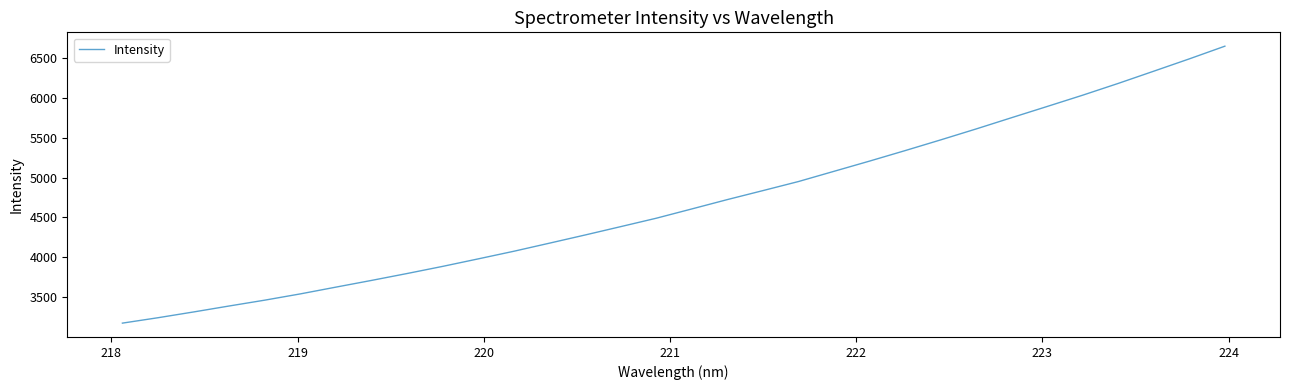

What is the maximum value shown in the chart?

6646.2